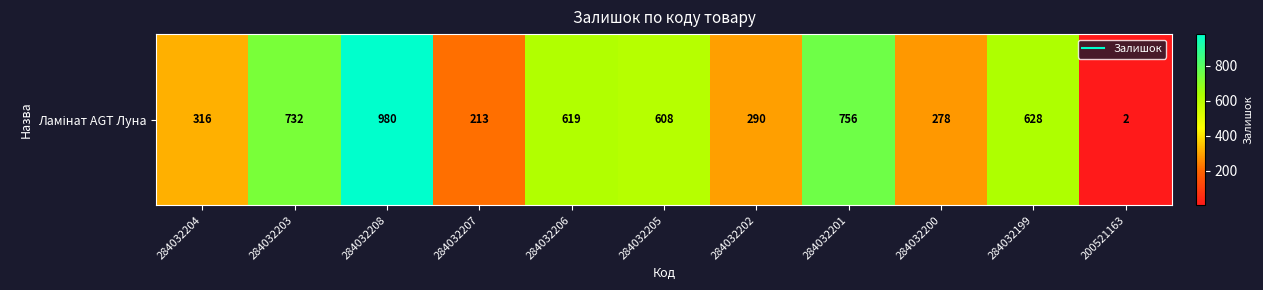

Which label corresponds to the smallest value in the chart?

200521163